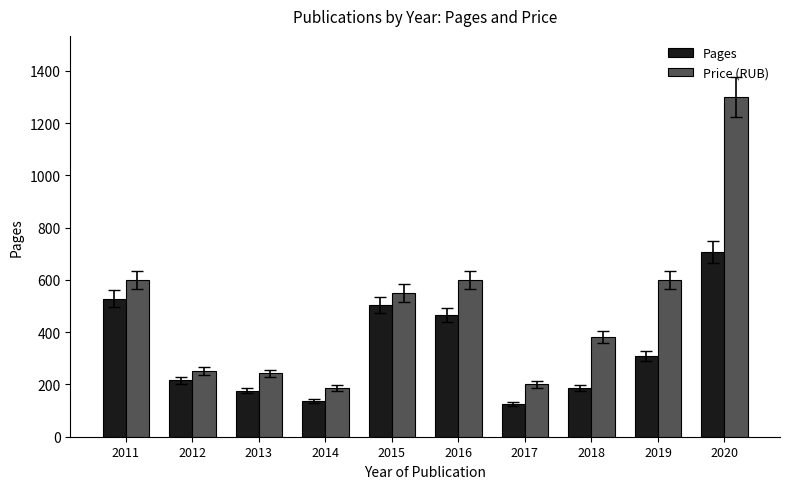

What is the average value of the Price (RUB) series?

491